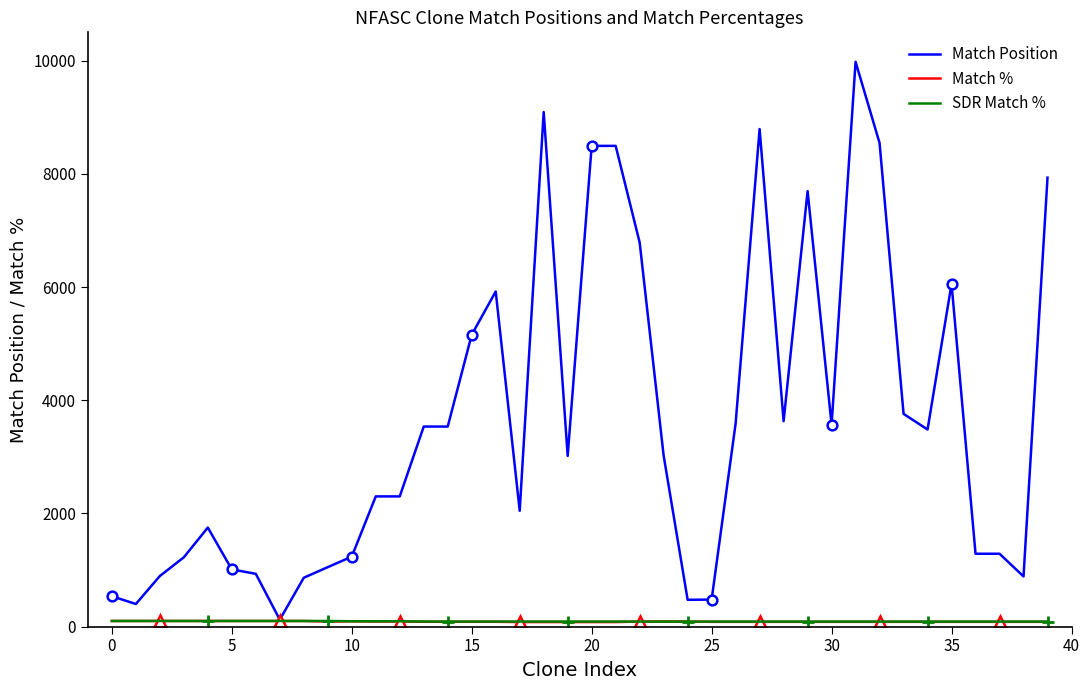

Rank the series by their maximum value, from highest to lowest.

Match Position, Match %, SDR Match %